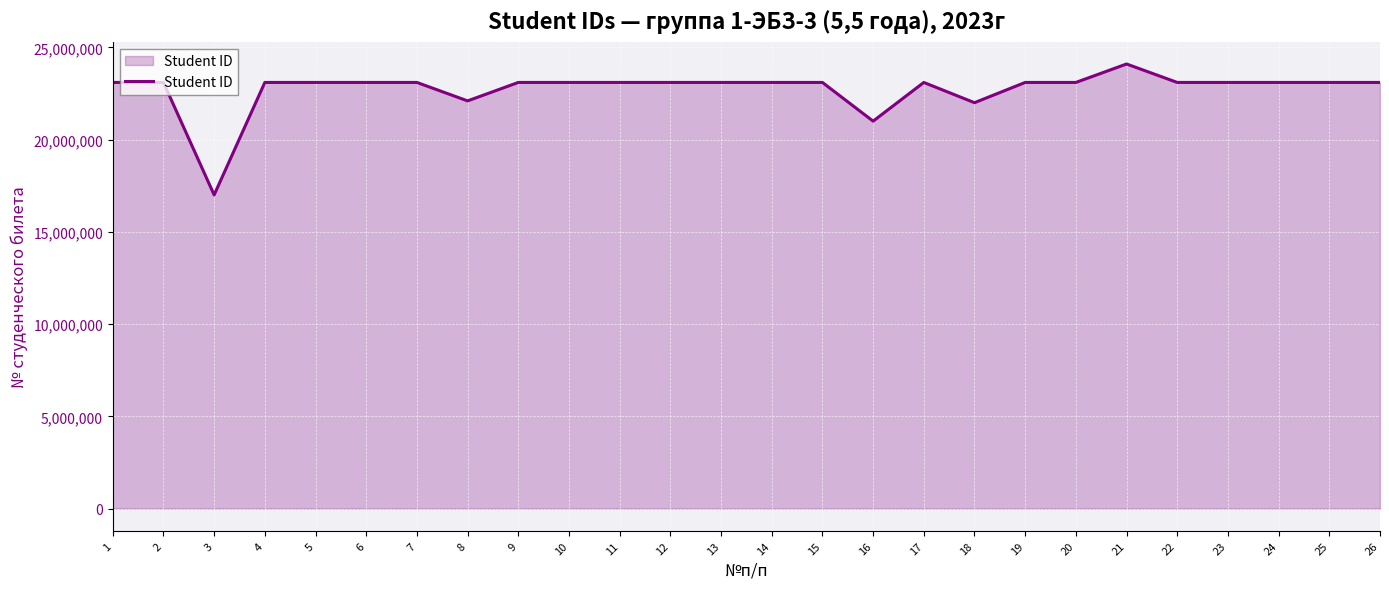

What is the minimum value shown in the chart?

17003350